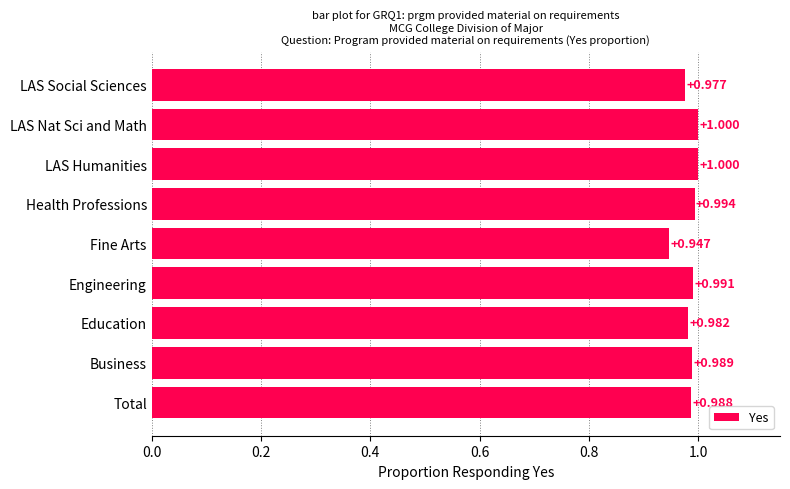

At which category does the chart reach its minimum across all series?

Fine Arts